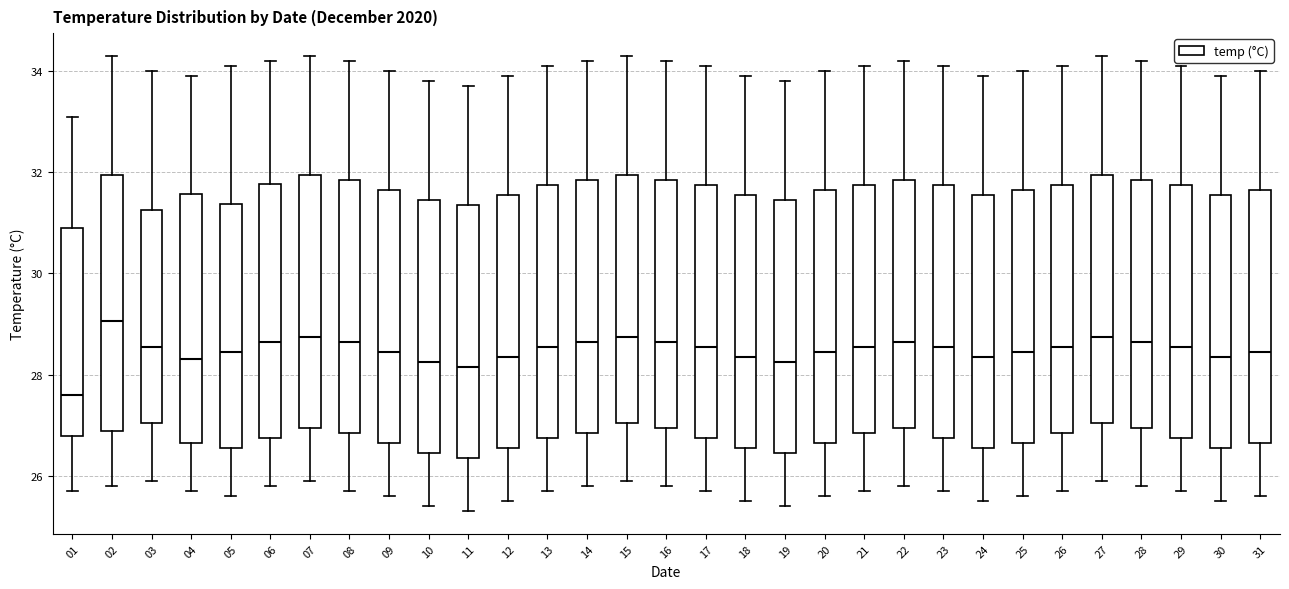

Which box has the highest median line?

02